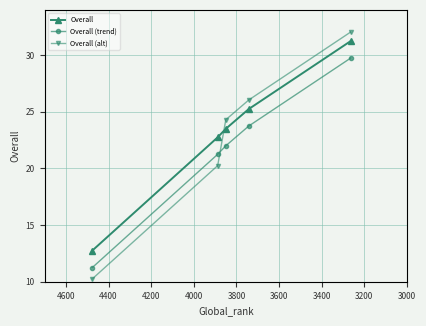

What is the difference between the highest and lowest values at 3800?

2.5